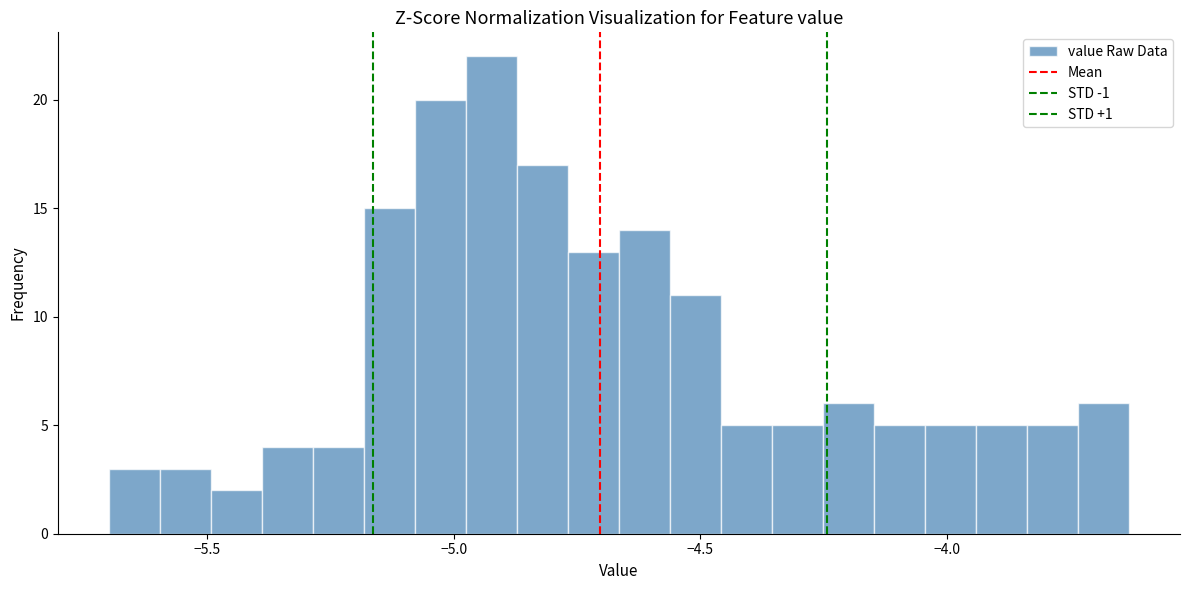

Around what value on the x-axis is the tallest bar? Give the approximate position of its centre, as read against the axis.

-4.90